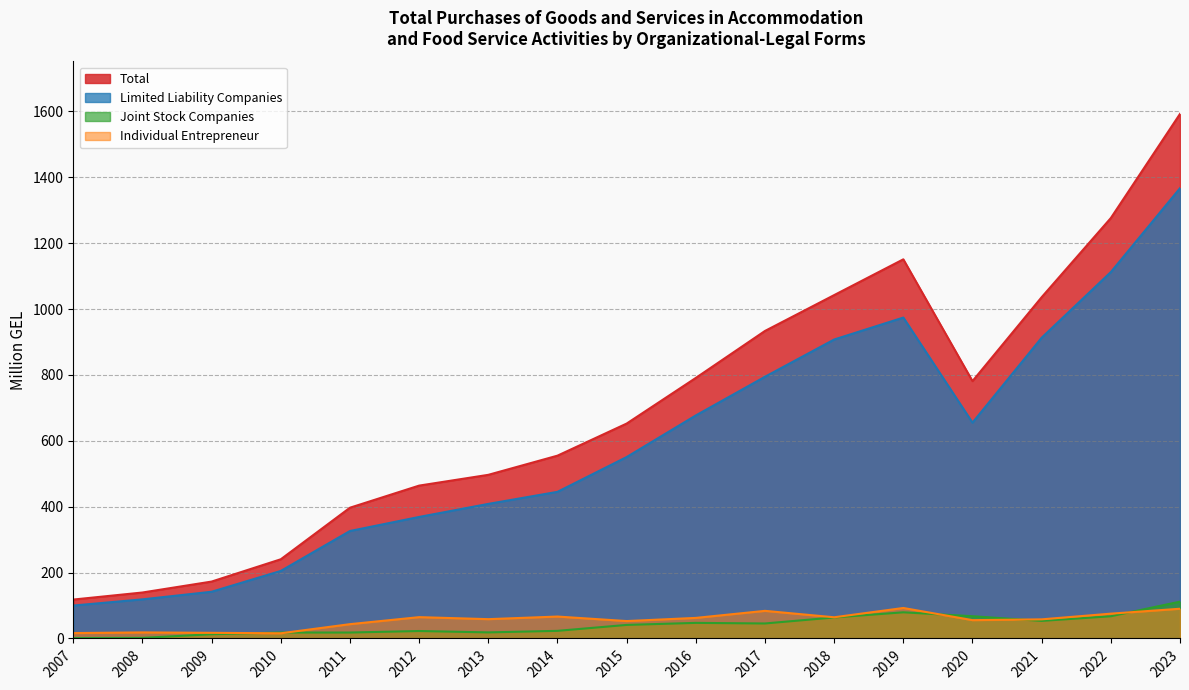

Read the Joint Stock Companies value at 2008.

1.7